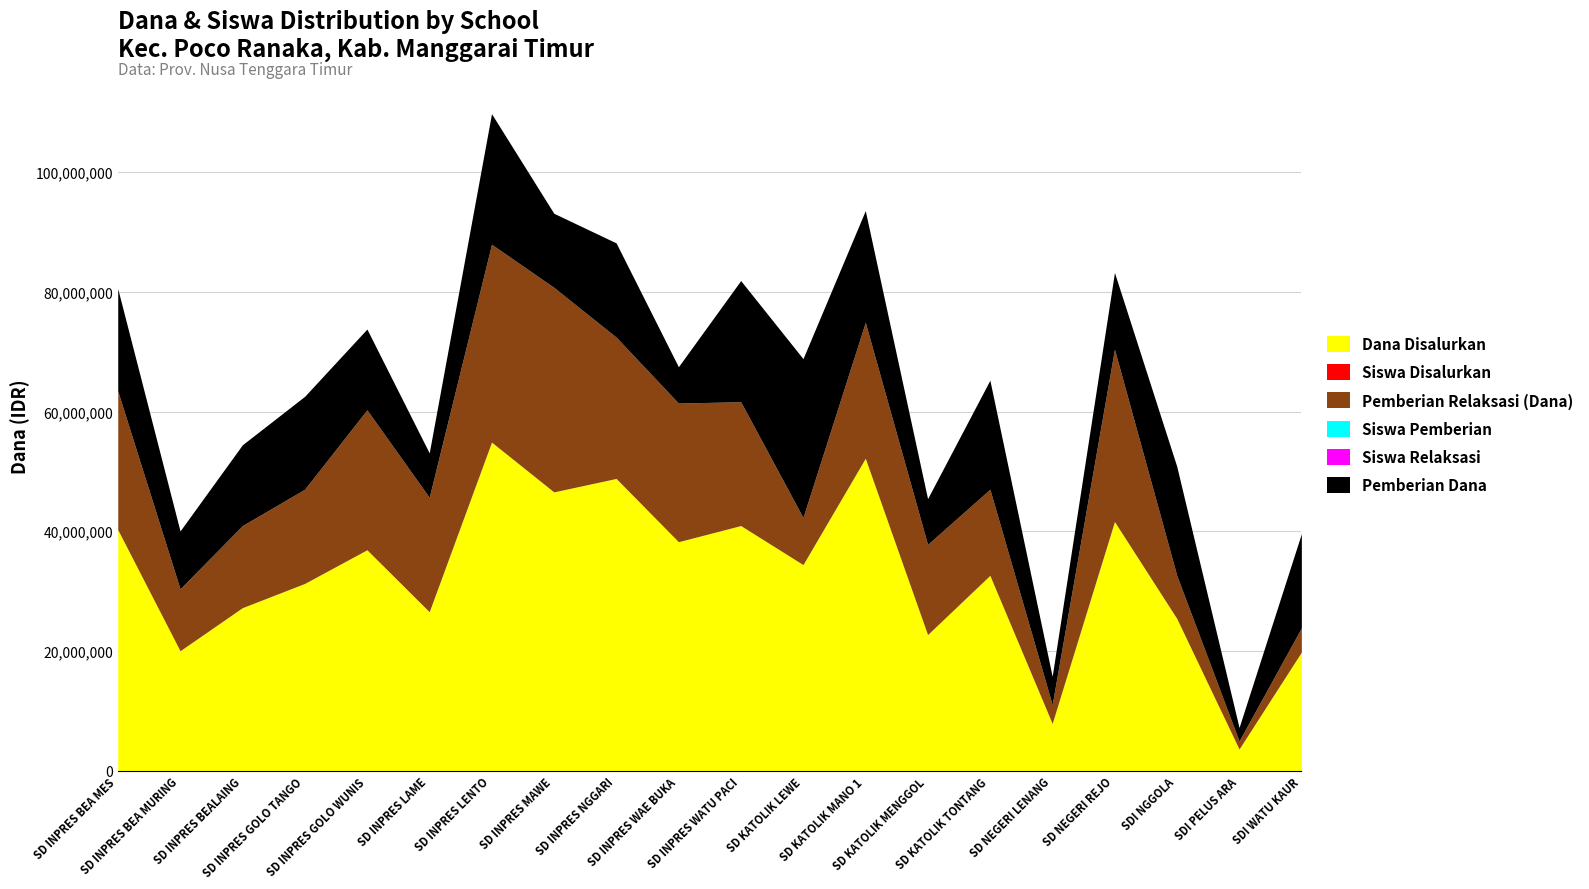

Which category has the lowest value in the Pemberian Dana series?

SDI PELUS ARA